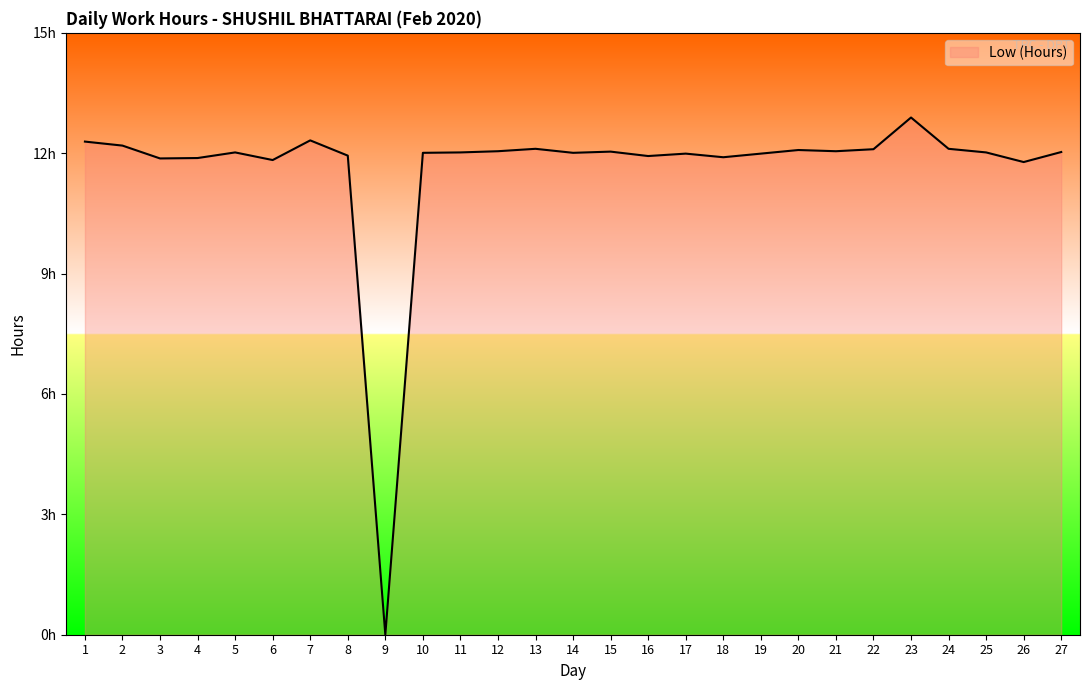

Does the chart have visible grid lines?

No